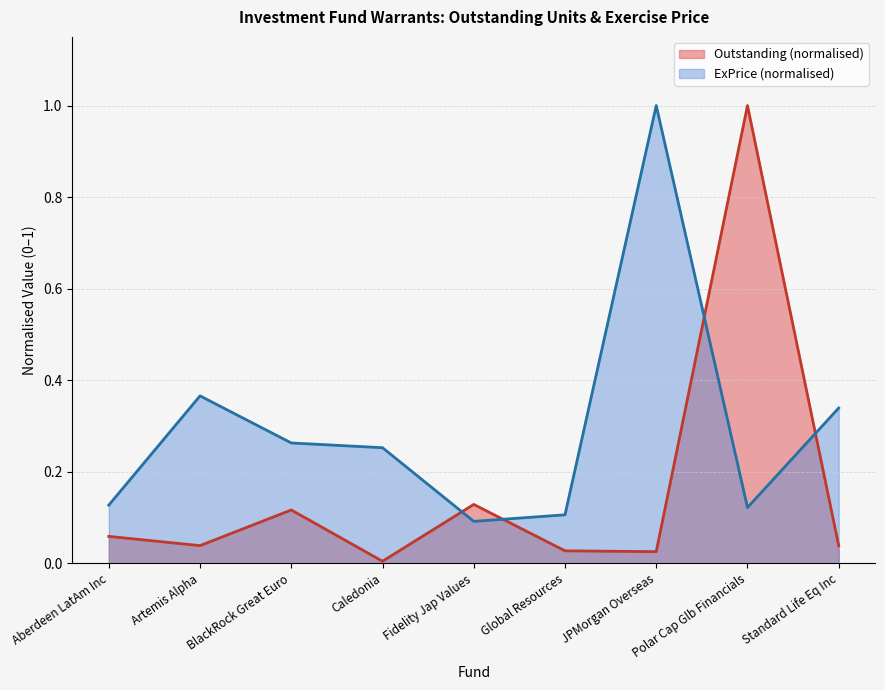

Is the value of Outstanding (normalised) at Polar Cap Glb Financials greater than the value of ExPrice (normalised) at Standard Life Eq Inc?

Yes